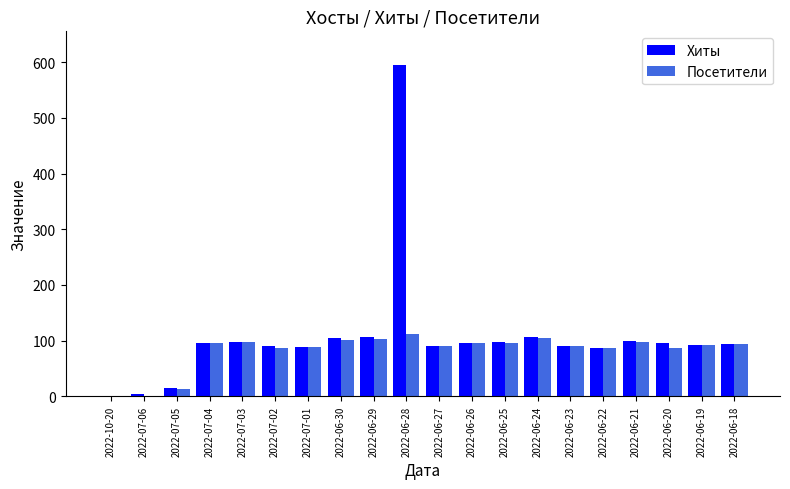

How many distinct data groups are displayed?

2